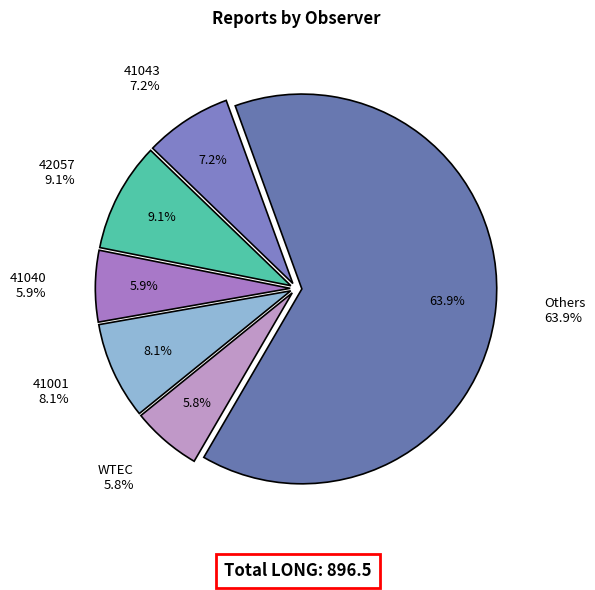

Is it true that VNVF is 8% of the pie?

False